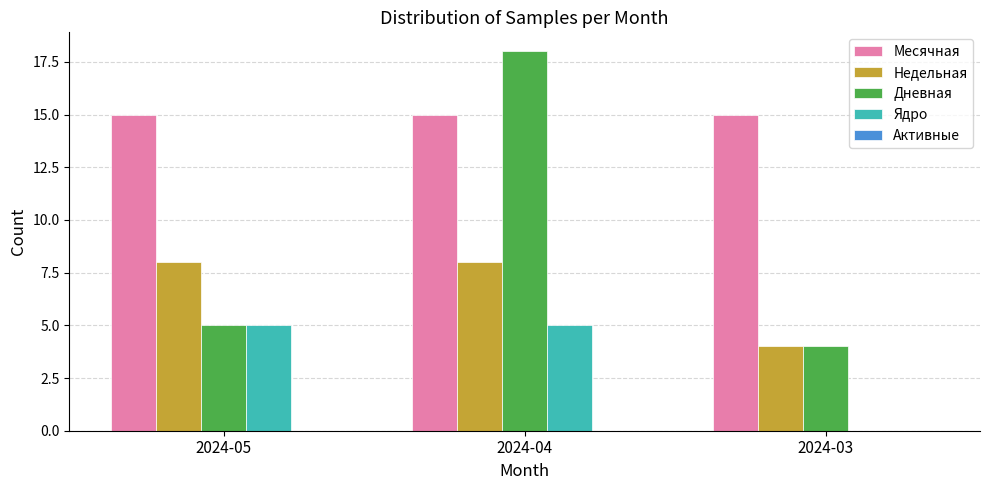

Which label corresponds to the largest value in the chart?

2024-04